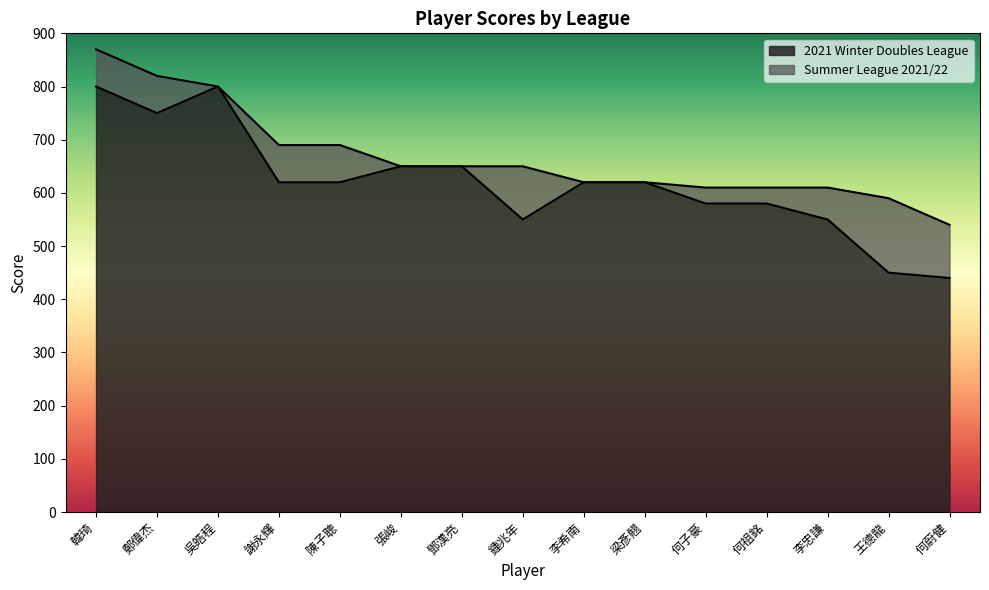

Reading left to right, extract all data points from this chart.

韓琦=800	鄭偉杰=750	吳皓程=800	謝永輝=620	陳子聰=620	張峻=650	鄧漢亮=650	鍾兆年=550	李希南=620	梁彥翹=620	何子豪=580	何祖銘=580	李忠謙=550	王德龍=450	何蔚健=440